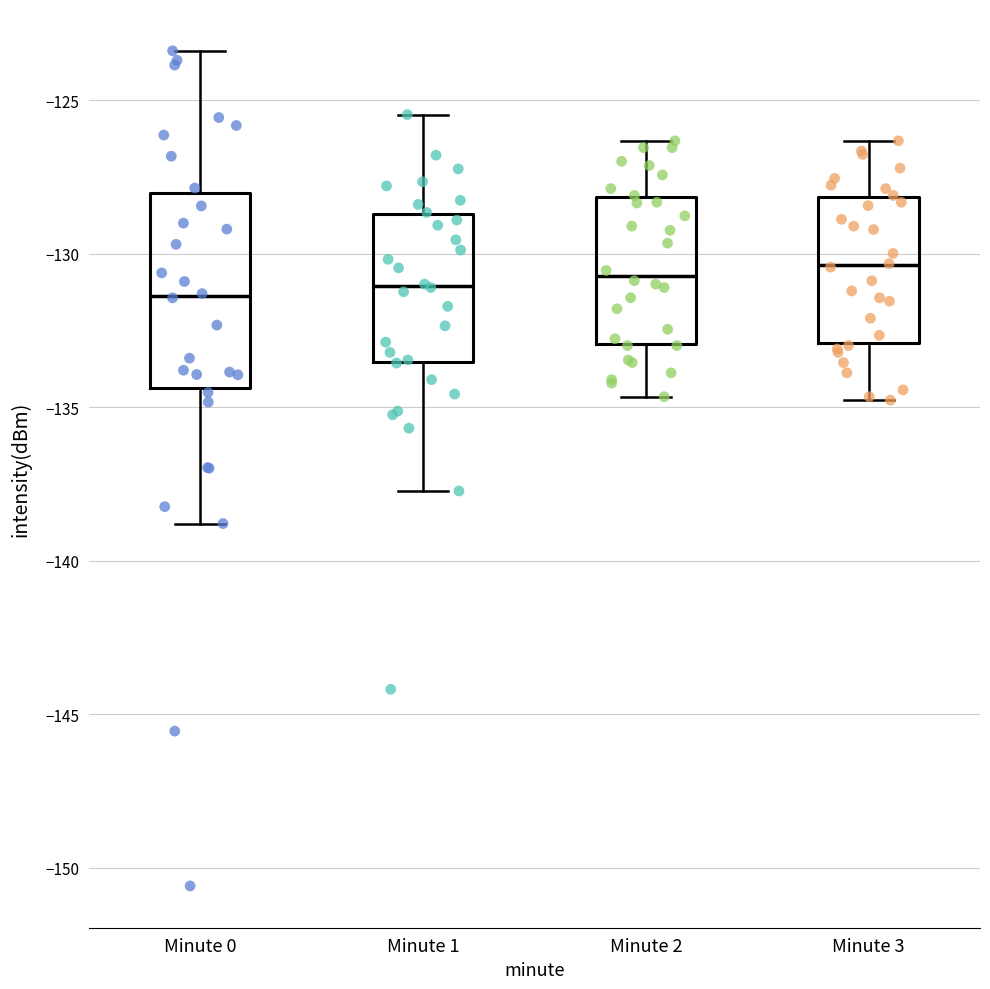

Reading left to right, transcribe this box plot: for each box, give where its median line is, the range the box spans, and where its two whiskers end, as read against the y-axis. The values are not printed on the chart, so give them approximately, as read against the axis.

Minute 0: median -131.5, box -134.5 to -128.0, whiskers -139.0 to -123.5
Minute 1: median -131.0, box -133.5 to -128.5, whiskers -137.5 to -125.5
Minute 2: median -130.5, box -133.0 to -128.0, whiskers -134.5 to -126.5
Minute 3: median -130.5, box -133.0 to -128.0, whiskers -135.0 to -126.5